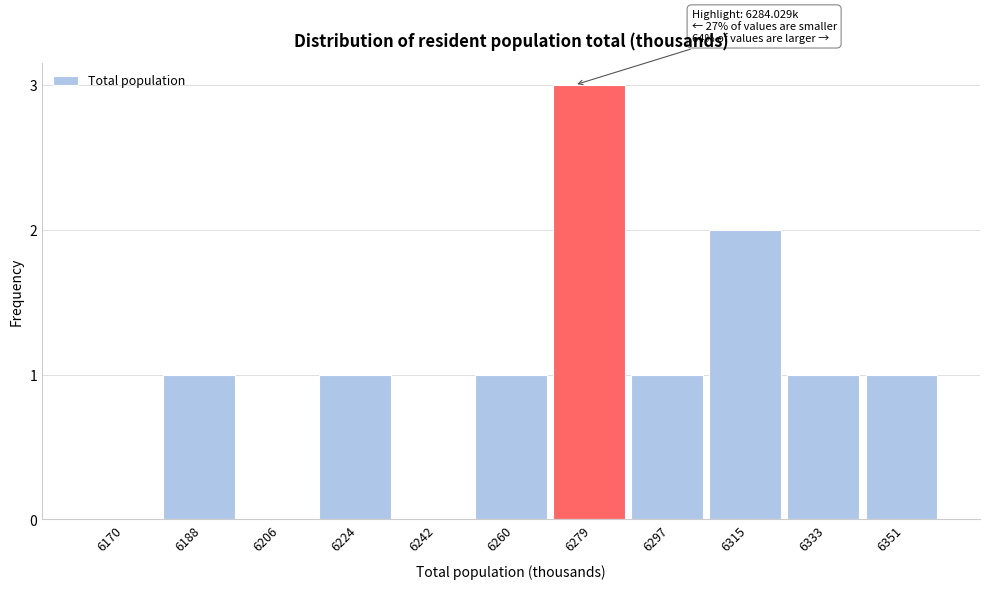

Reading left to right, extract all data points from this chart.

6170=0	6188=1	6206=0	6224=1	6242=0	6260=1	6279=3	6297=1	6315=2	6333=1	6351=1